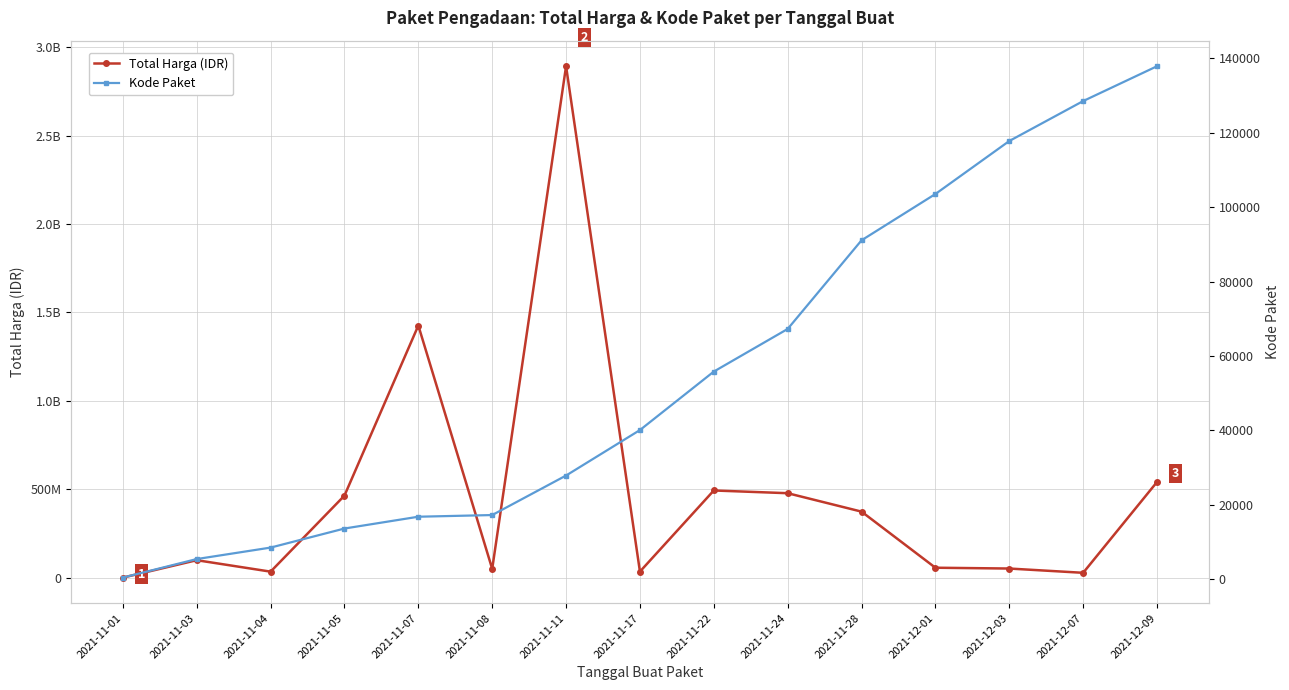

Which category has the lowest value across all series?

2021-11-01